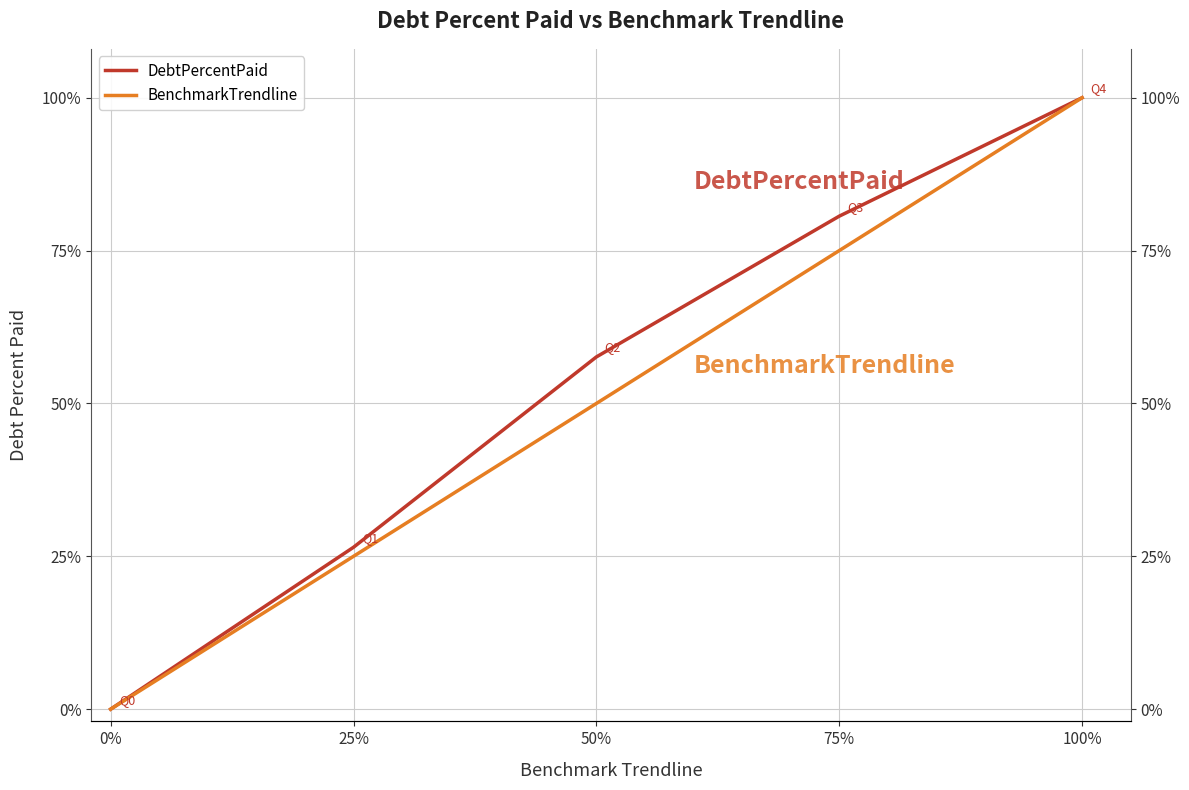

Rank the series at 0% from lowest to highest value.

DebtPercentPaid, BenchmarkTrendline